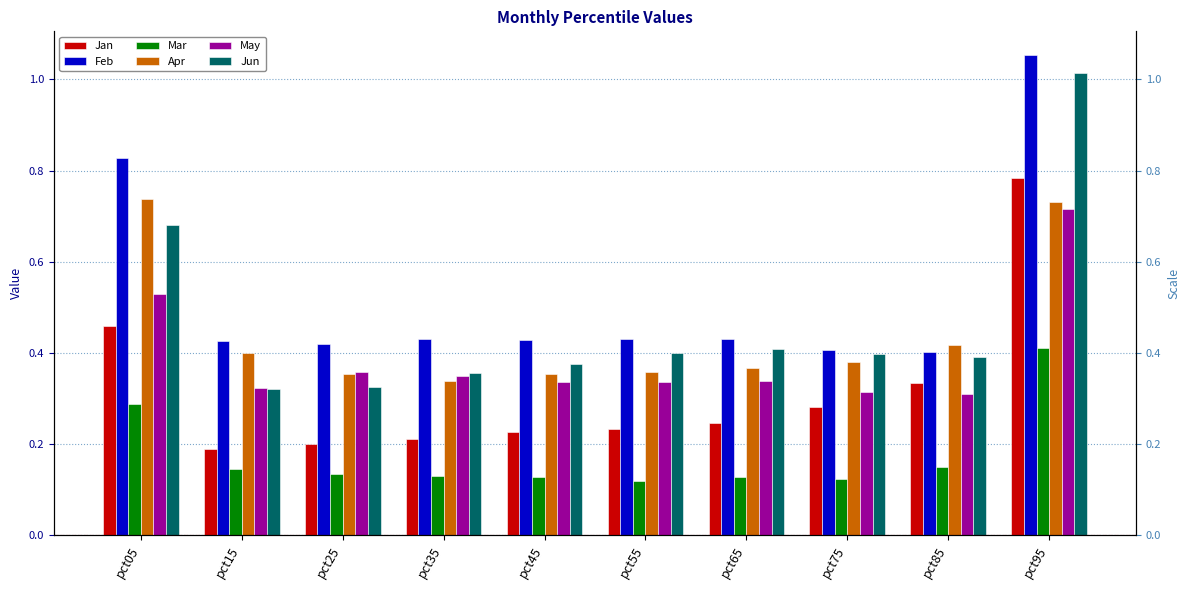

True or false: Apr has a value of 0.4 at pct25.

True